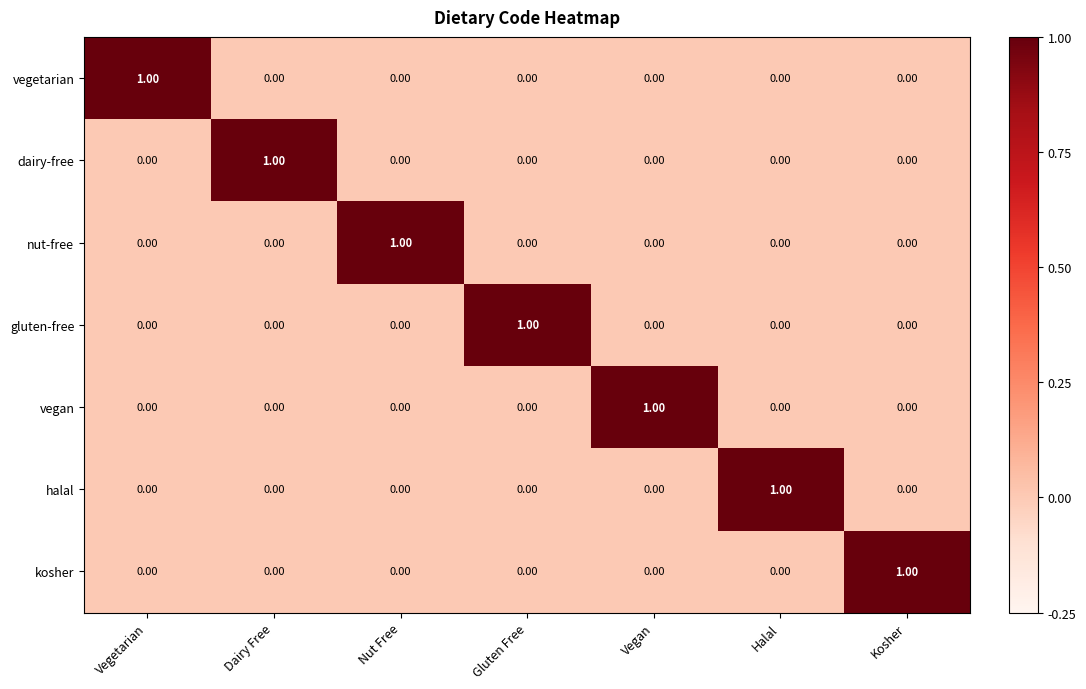

How many values in the halal series exceed 0?

1